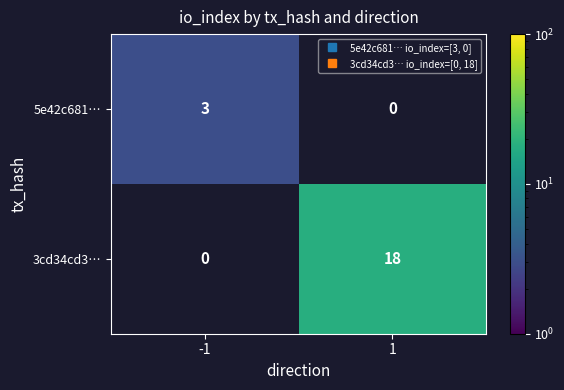

Which series has the largest range (max minus min)?

3cd34cd3…